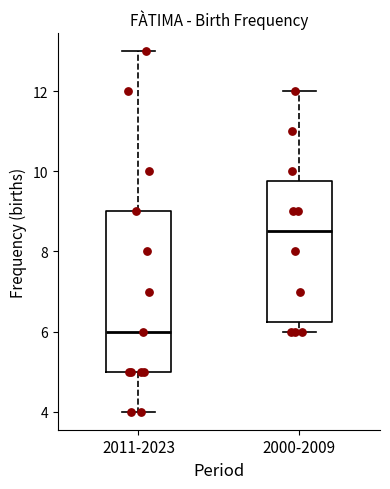

Where is the upper edge of the box for 2000-2009 on the y-axis? The values are not printed on the chart, so give them approximately, as read against the axis.

9.8